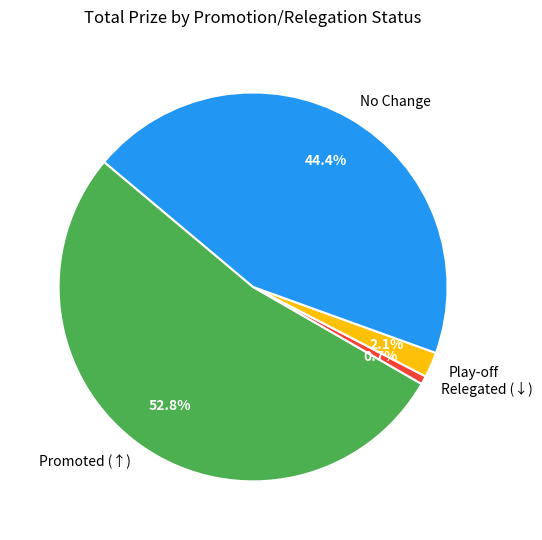

Do Promoted (↑) and Relegated (↓) together represent more than half of the pie?

Yes